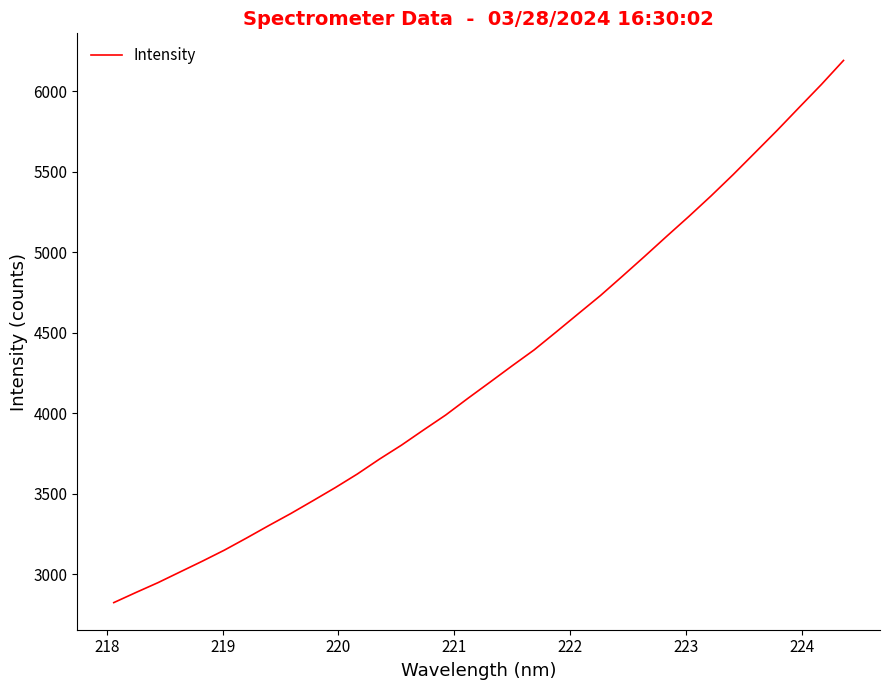

What is the average value?

4269.6